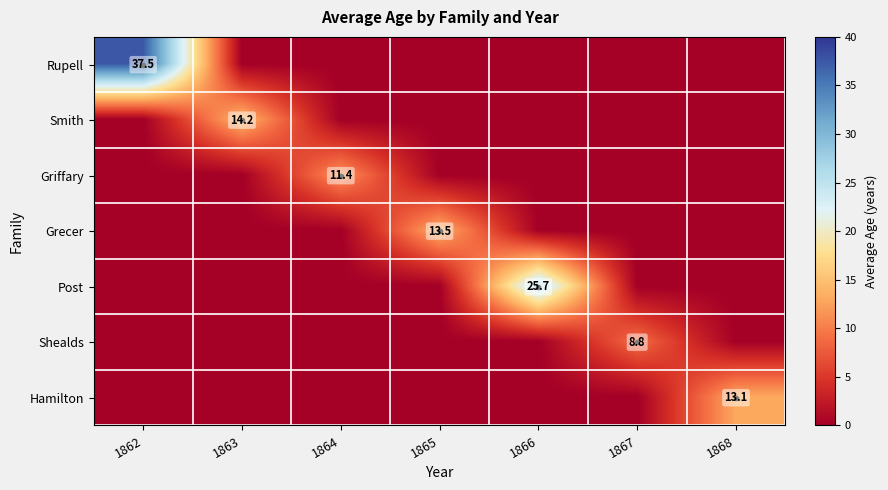

List the series in order of their peak value, lowest first.

Shealds, Griffary, Hamilton, Grecer, Smith, Post, Rupell